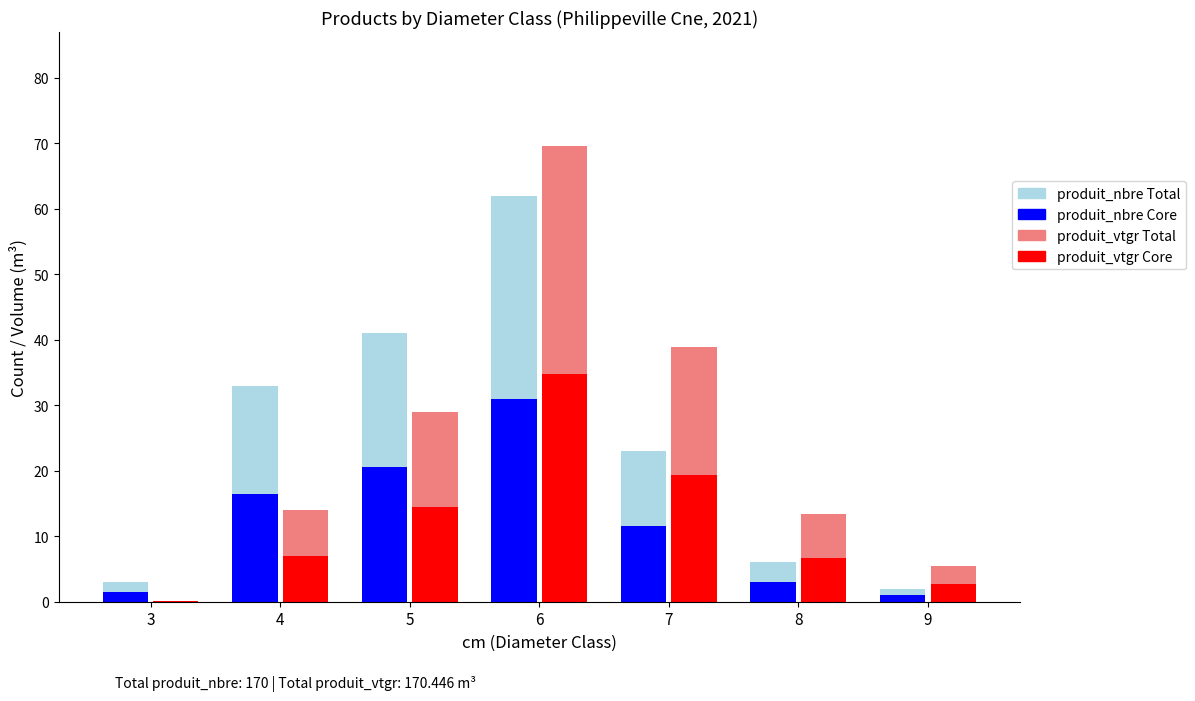

Which label corresponds to the largest value in the chart?

6